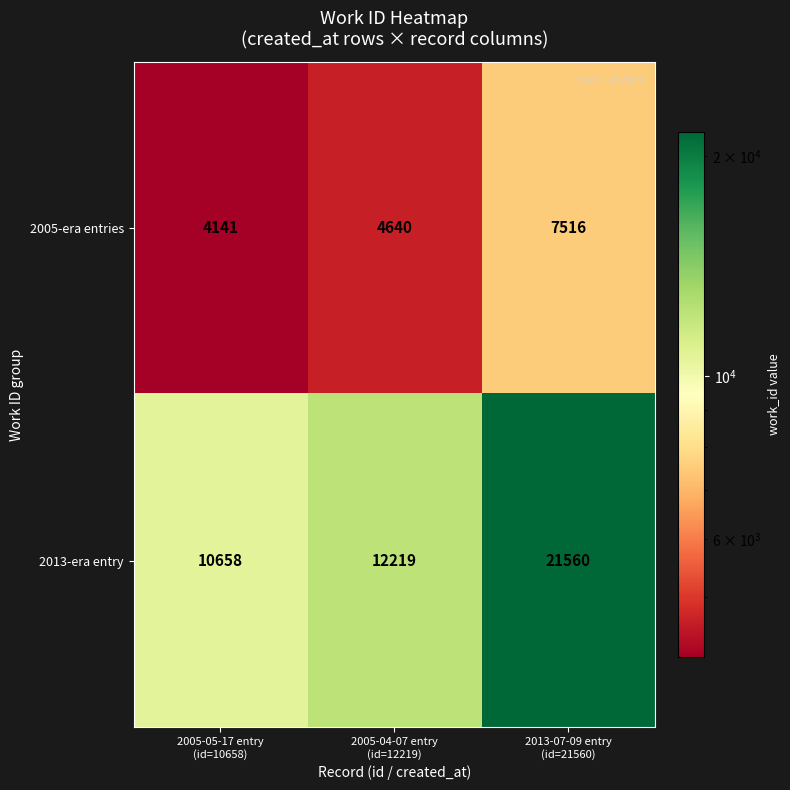

Reading left to right, what are all the values shown in this chart?

2005-era entries: 4141	4640	7516
2013-era entry: 10658	12219	21560